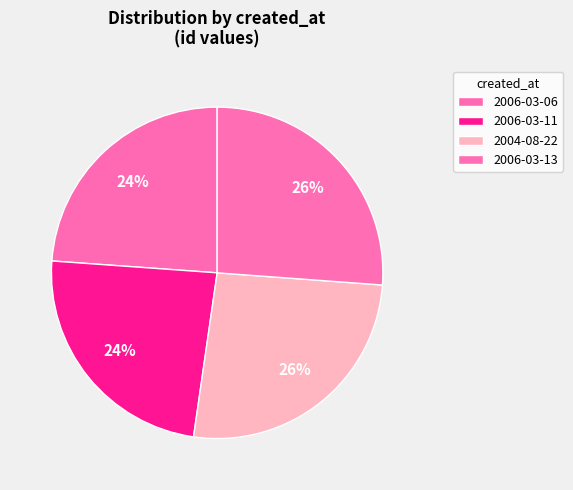

Between 2004-08-22 and 2006-03-13, which is larger?

2006-03-13